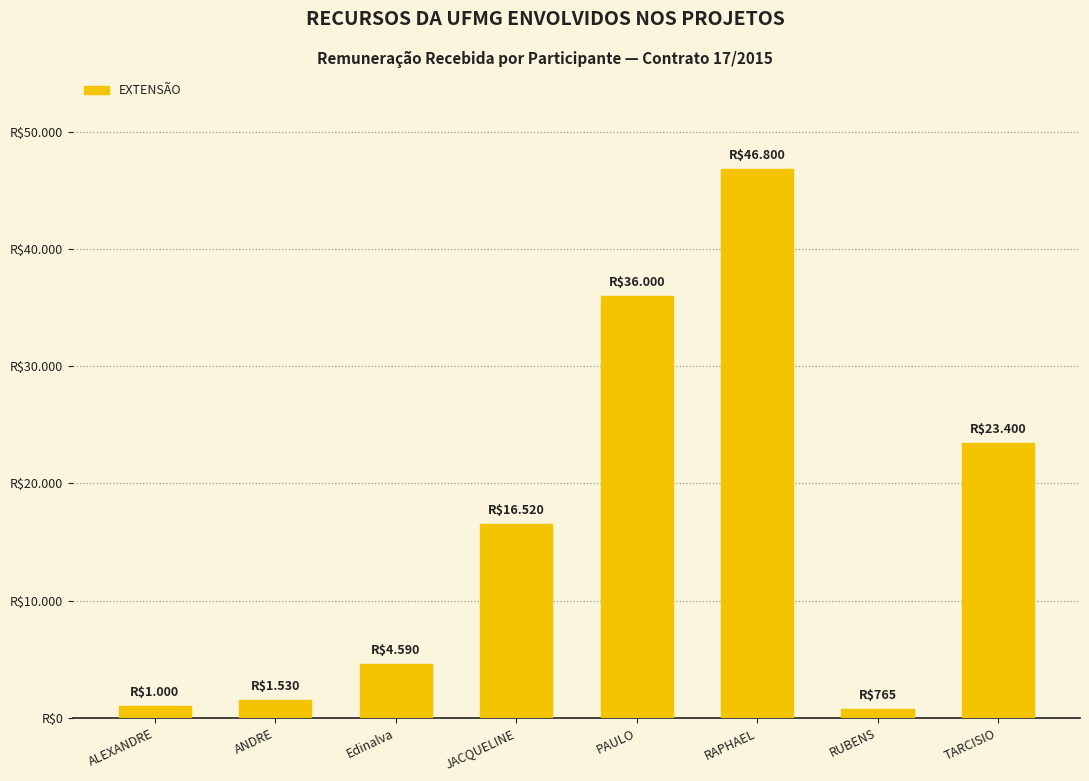

What is the label of the 8th bar from the left?

TARCISIO